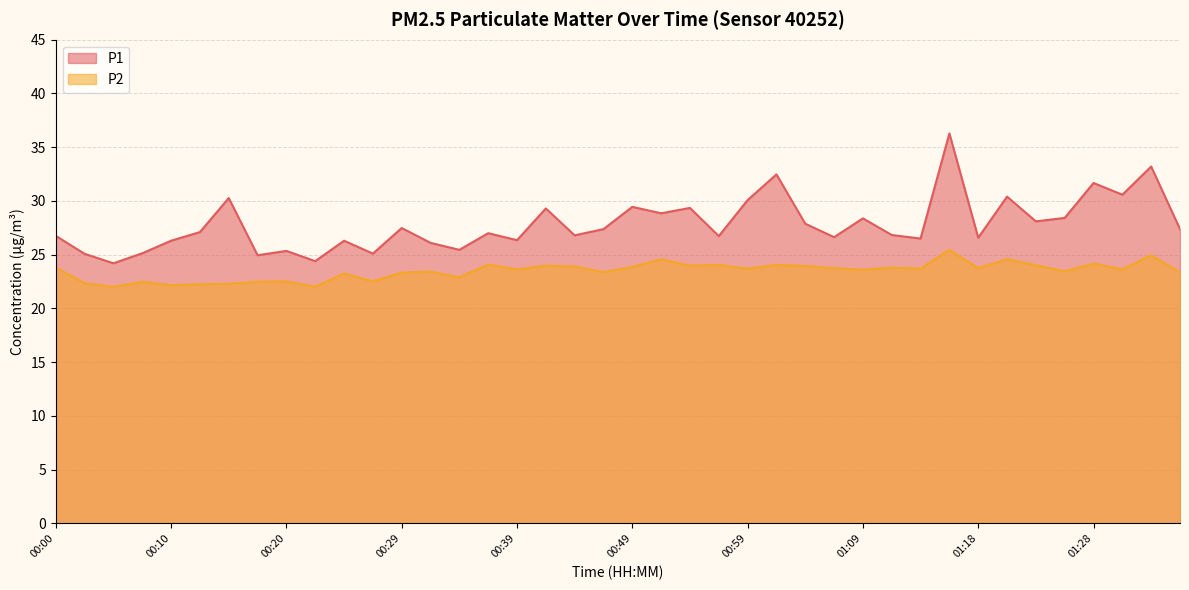

List the series in order of their overall mean, lowest first.

P2, P1